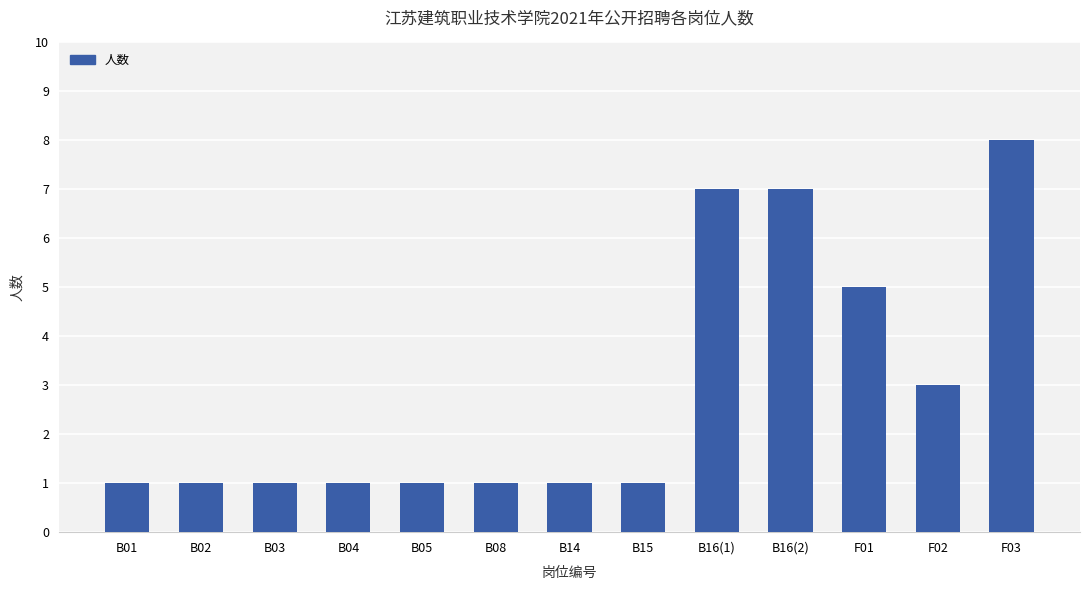

What is the ratio of the value at B14 to the value at B03?

1.0